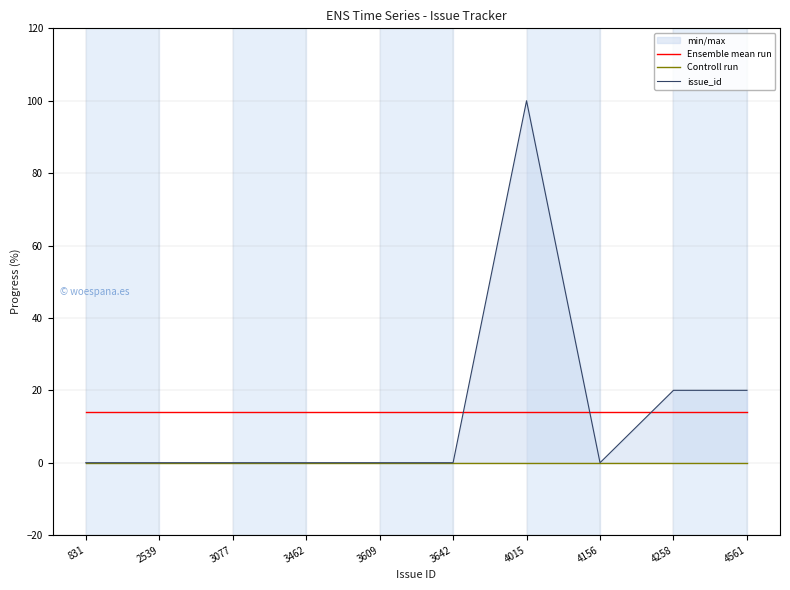

How many distinct data groups are displayed?

3